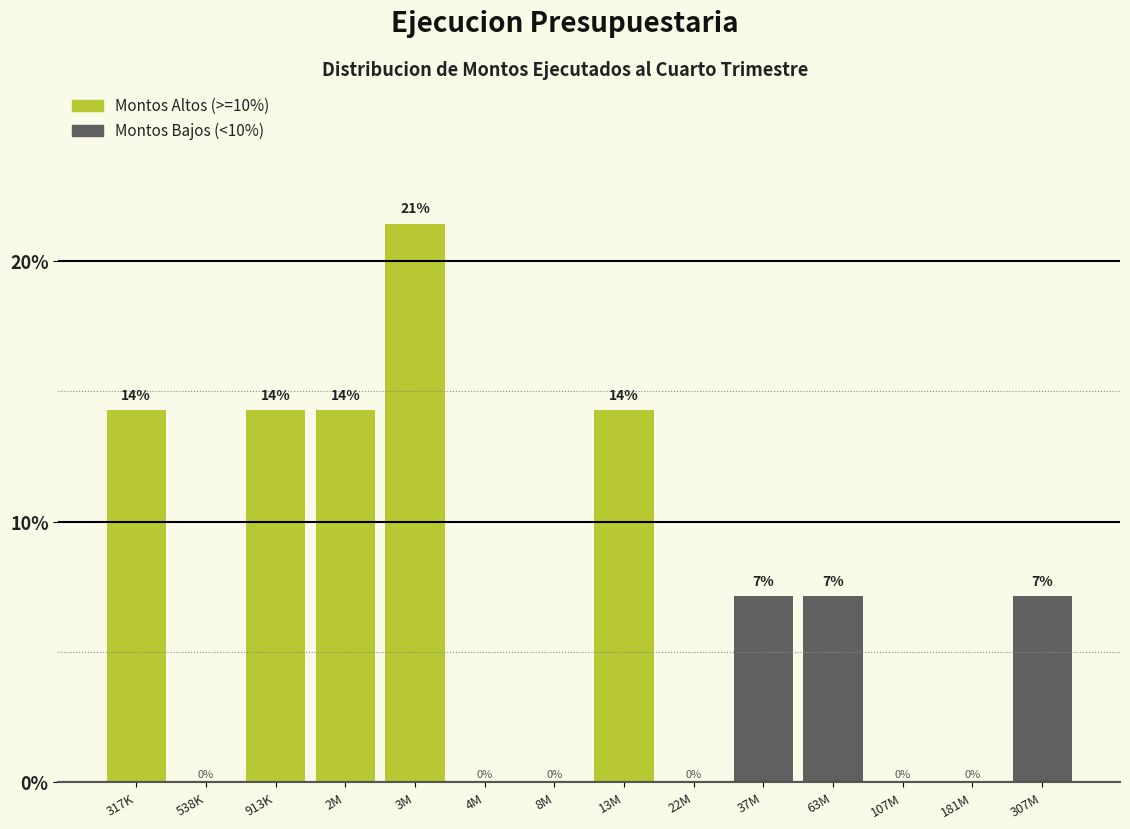

Are the bars horizontal?

No